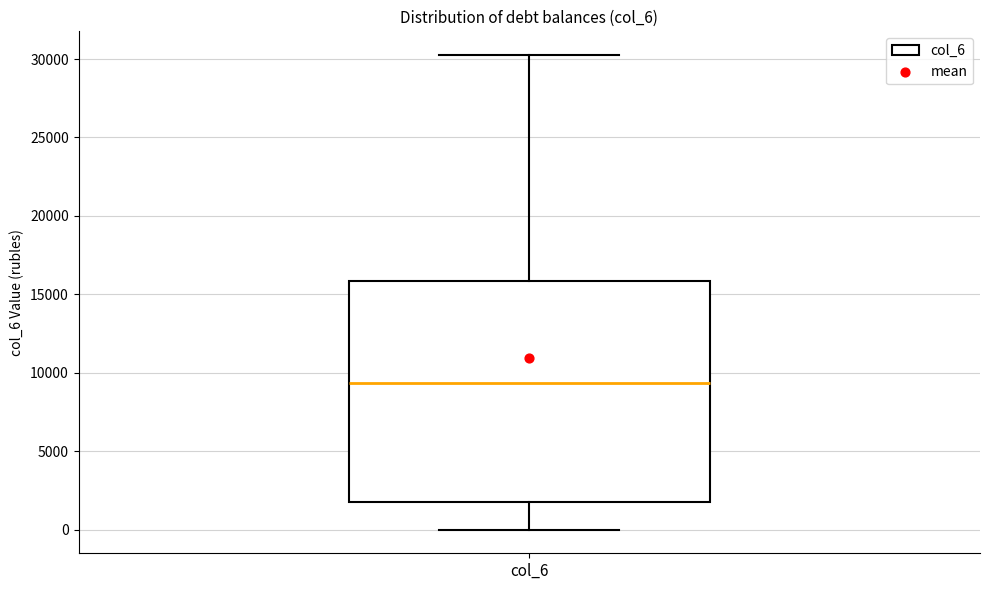

Read this box plot against the y-axis: the position of the median line, the range covered by the box, and the ends of both whiskers. The values are not printed on the chart, so give them approximately, as read against the axis.

median 9500, box 2000 to 16000, whiskers 0 to 30500